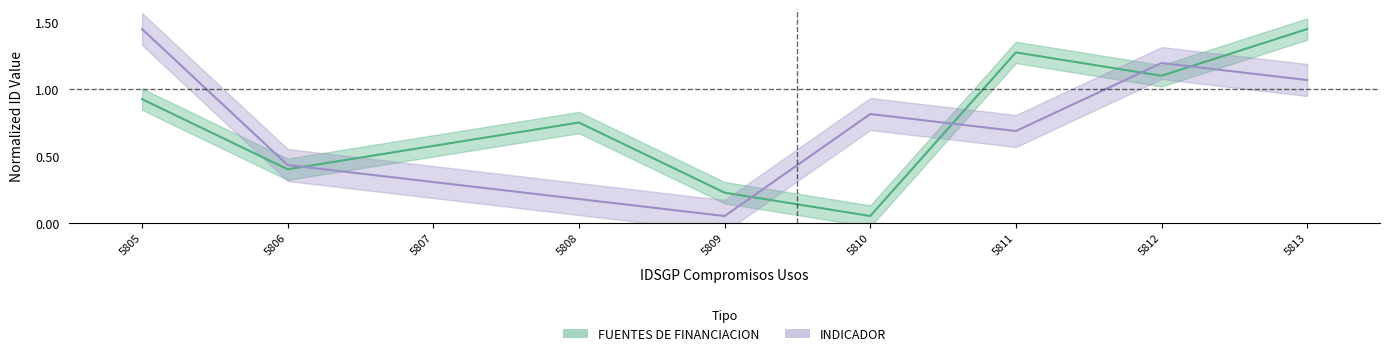

What is the sum of all IDSINAS_FUENTES_FINANCIACION values?

6.8